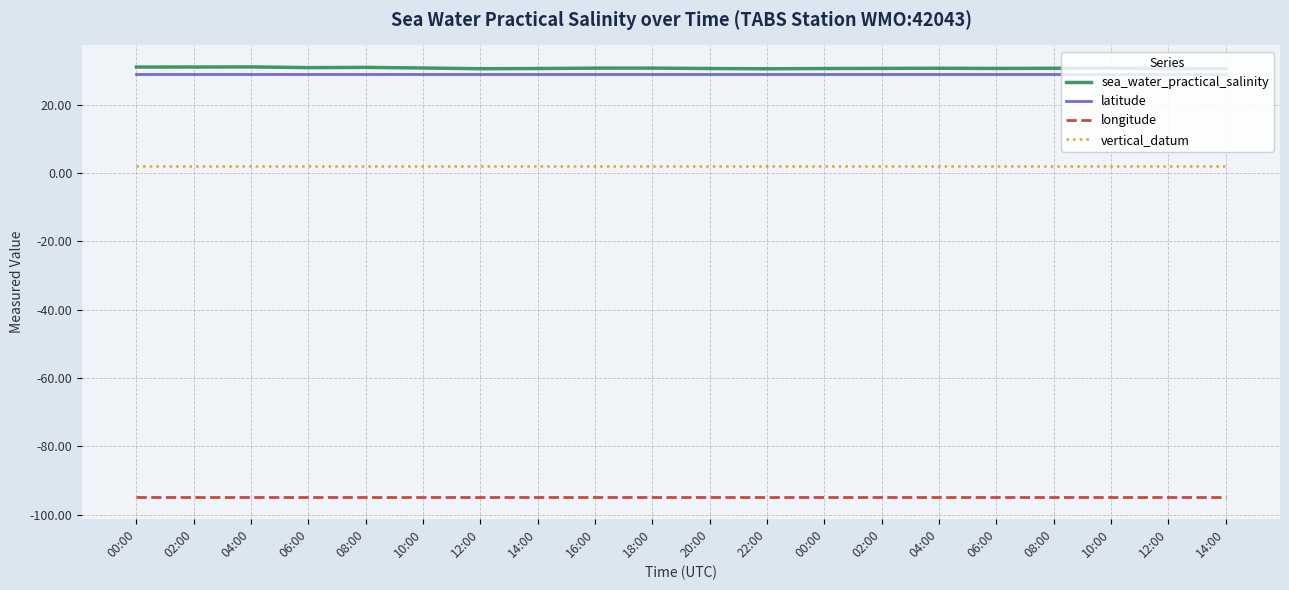

True or false: longitude and sea_water_practical_salinity cross at least once.

False